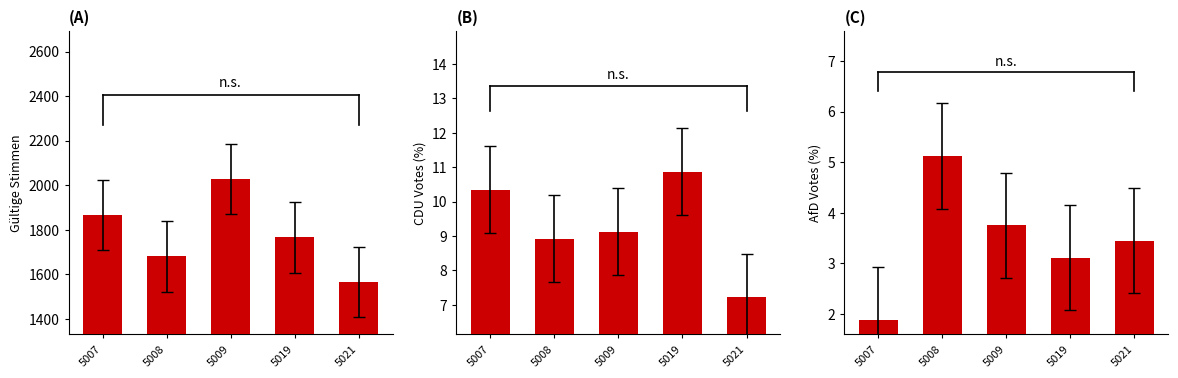

Is the value of col_43 at 5007 greater than the value of col_54 at 5007?

Yes